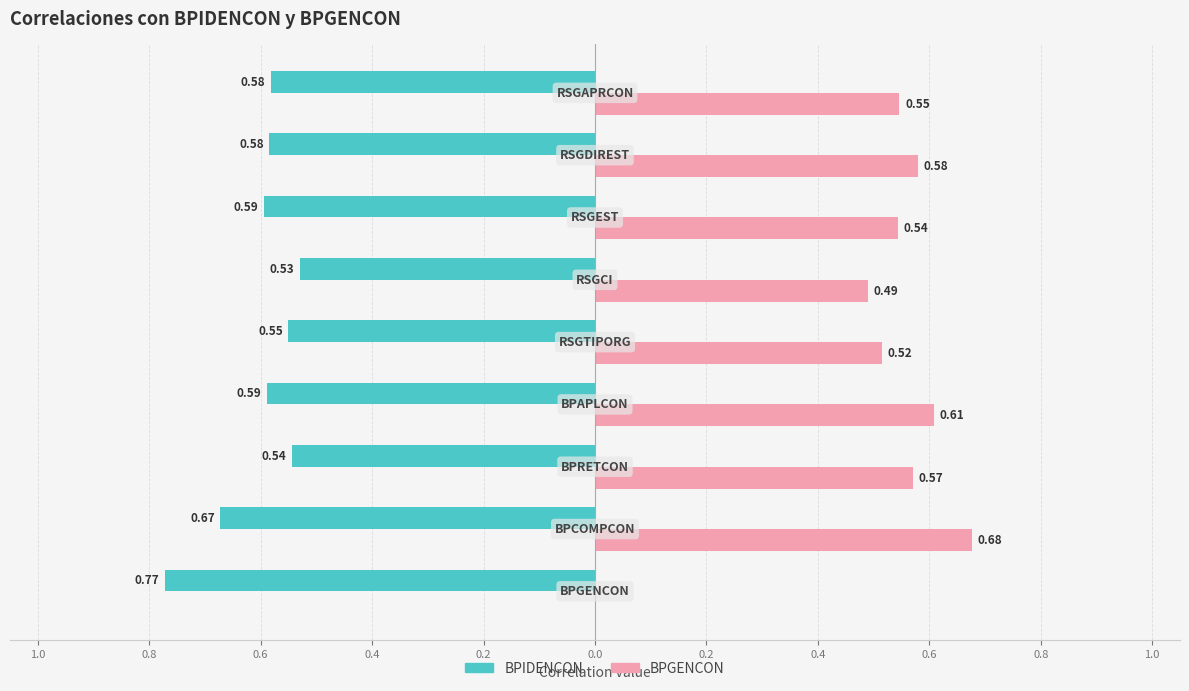

What are all the series names shown in the legend?

BPIDENCON, BPGENCON